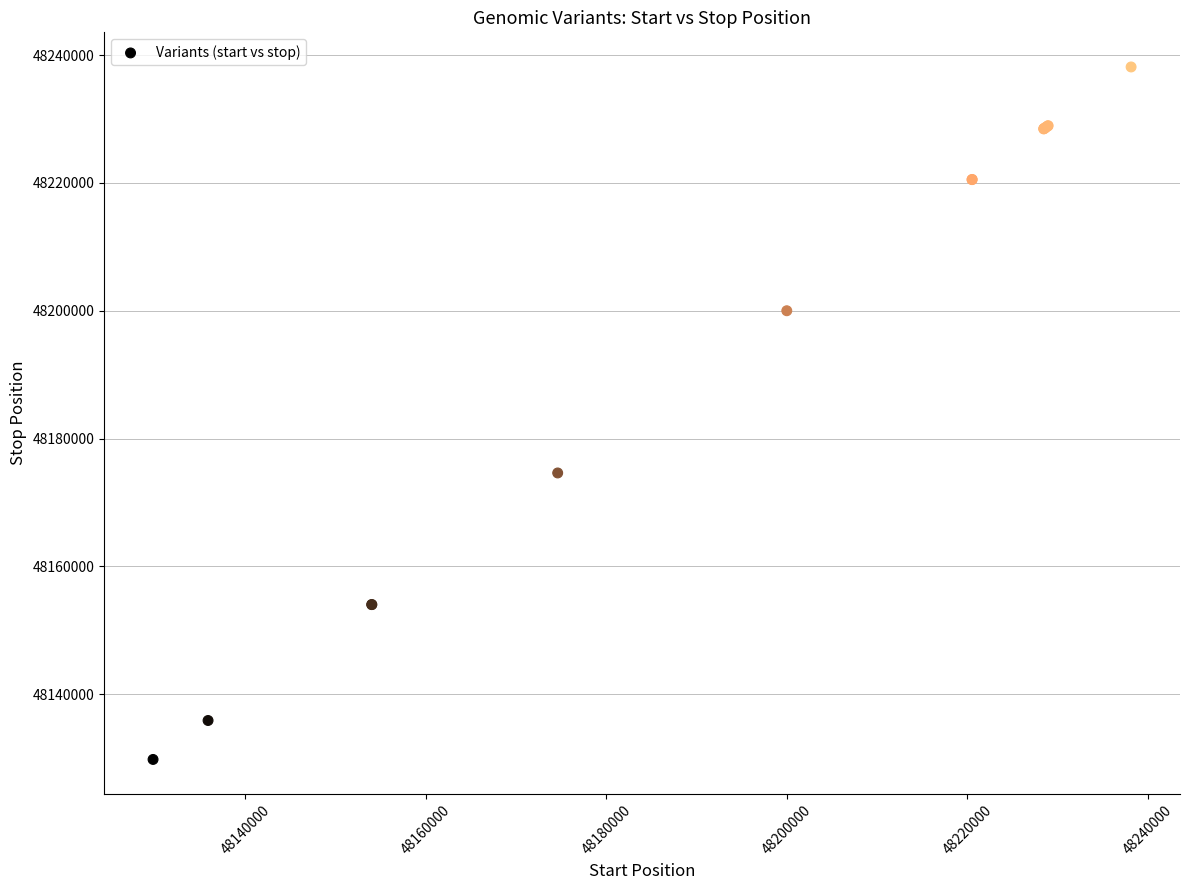

What Y value in the scatter plot is closest to 48183961?

48174611